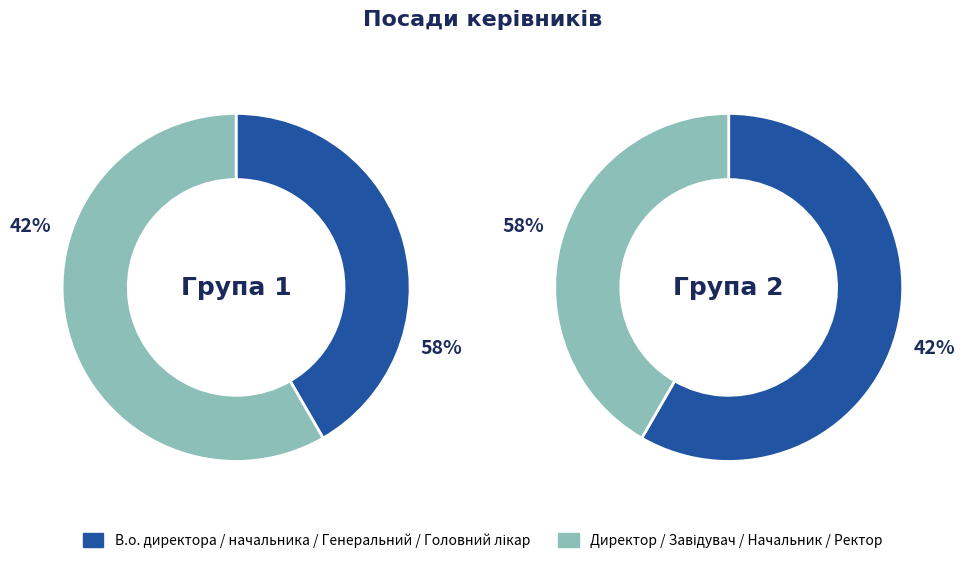

Do Ректор and Директор together represent more than half of the pie?

No